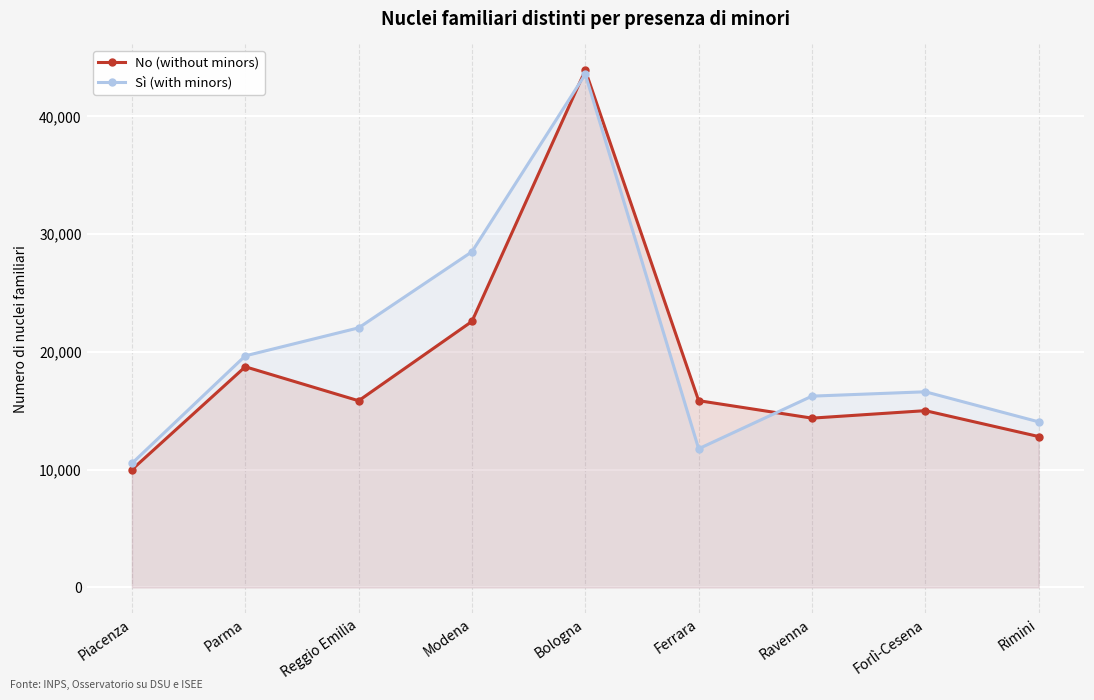

Reading left to right, transcribe all the data shown in this chart.

No (without minors): 10000	18734	15848	22588	43912	15855	14372	15007	12809
Sì (with minors): 10530	19662	22039	28502	43578	11772	16240	16610	14057